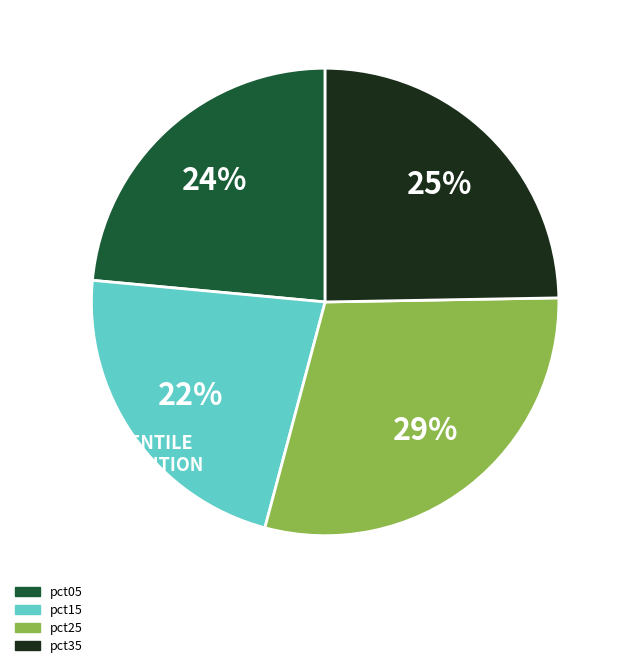

To the nearest percent, what is the difference between the largest and smallest slice percentages?

7%